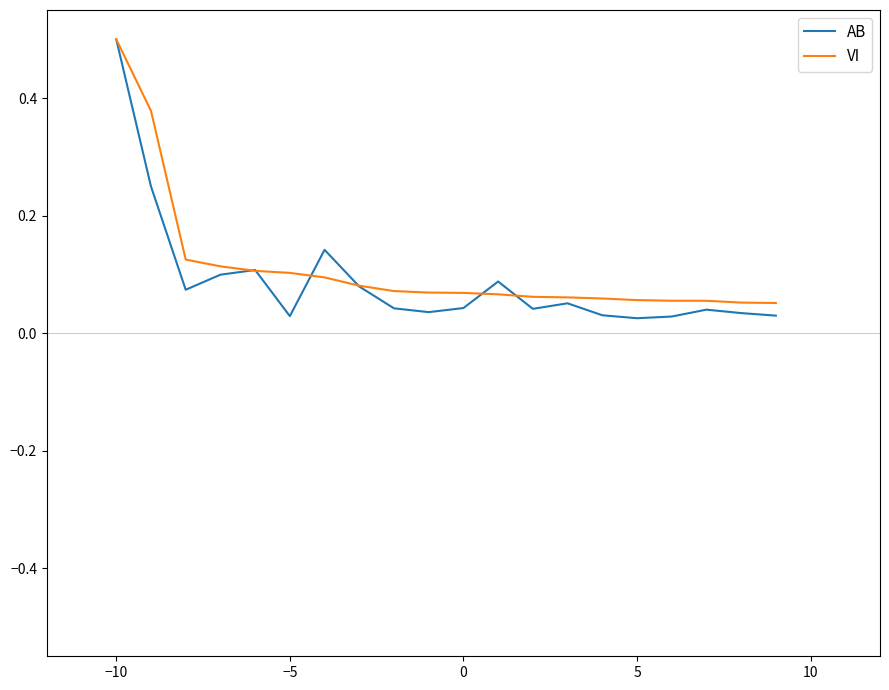

What is the greatest value displayed?

0.5